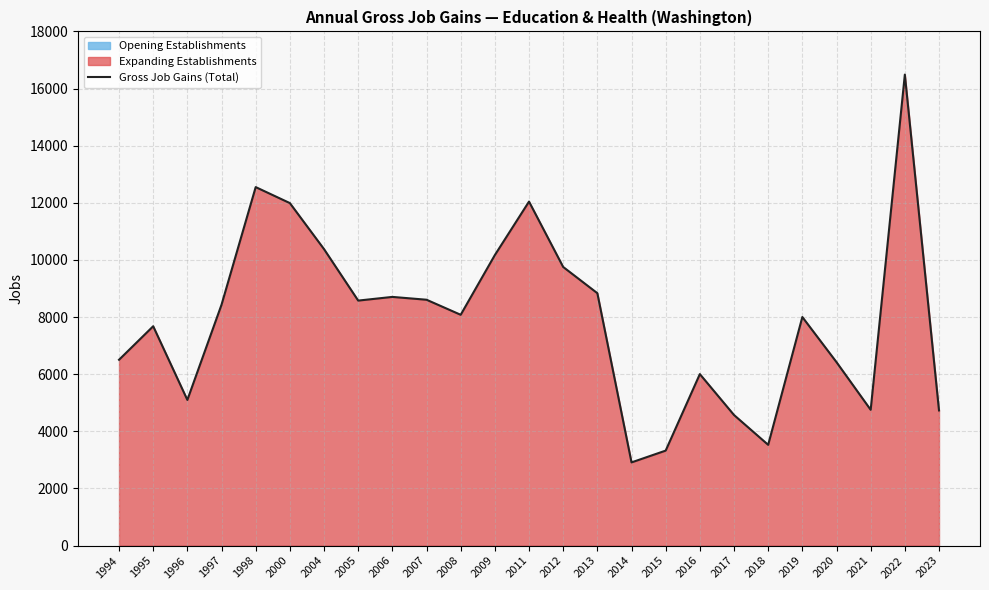

Which has a higher value, 2012 or 2015?

2012